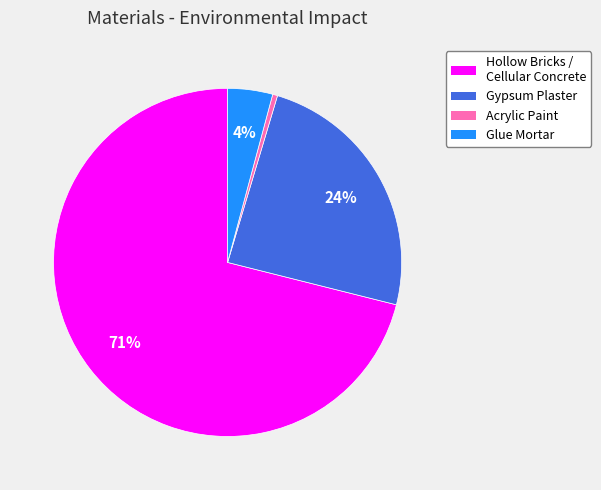

Does any single category account for the majority?

Yes